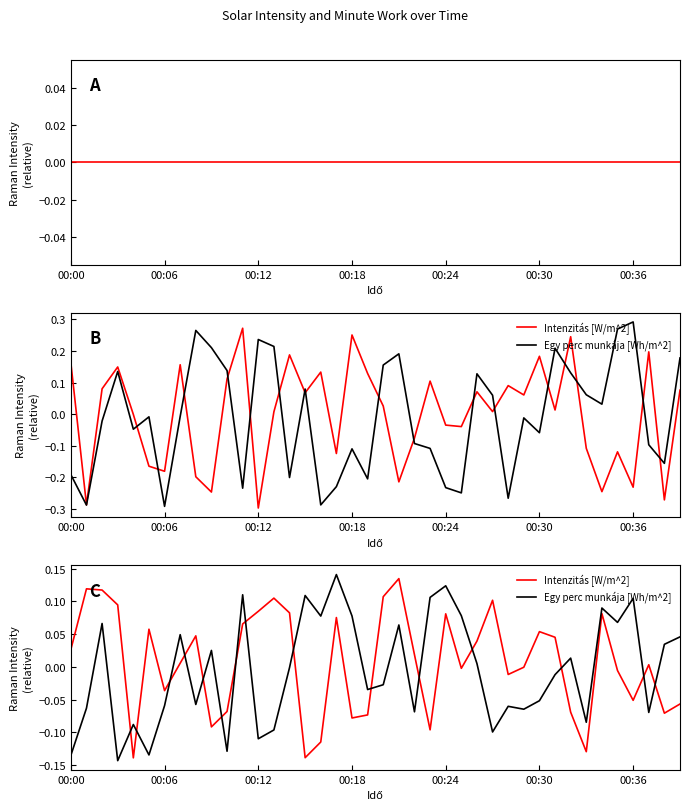

At which category is the sum across all series the highest?

17